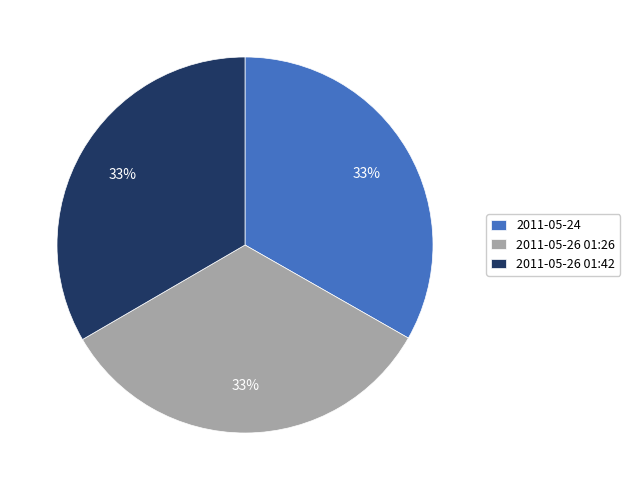

True or false: 2011-05-26 01:42 accounts for 27% of the total.

False